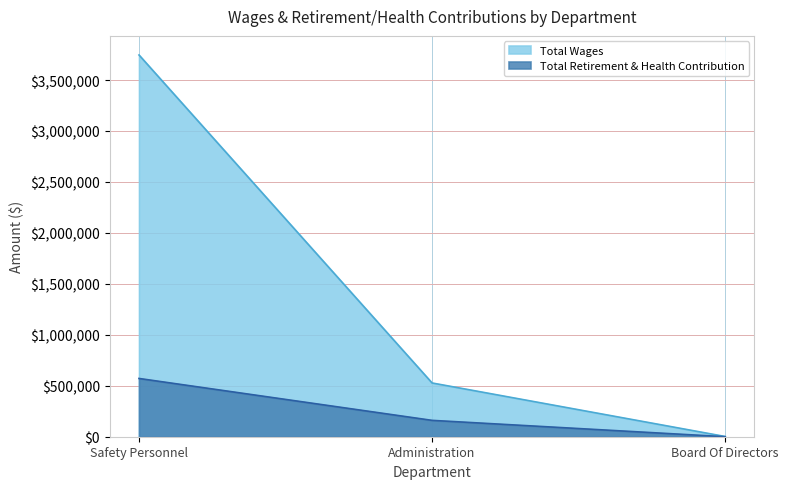

What is the difference between the maximum and second lowest values in the Total Retirement & Health Contribution series?

411080